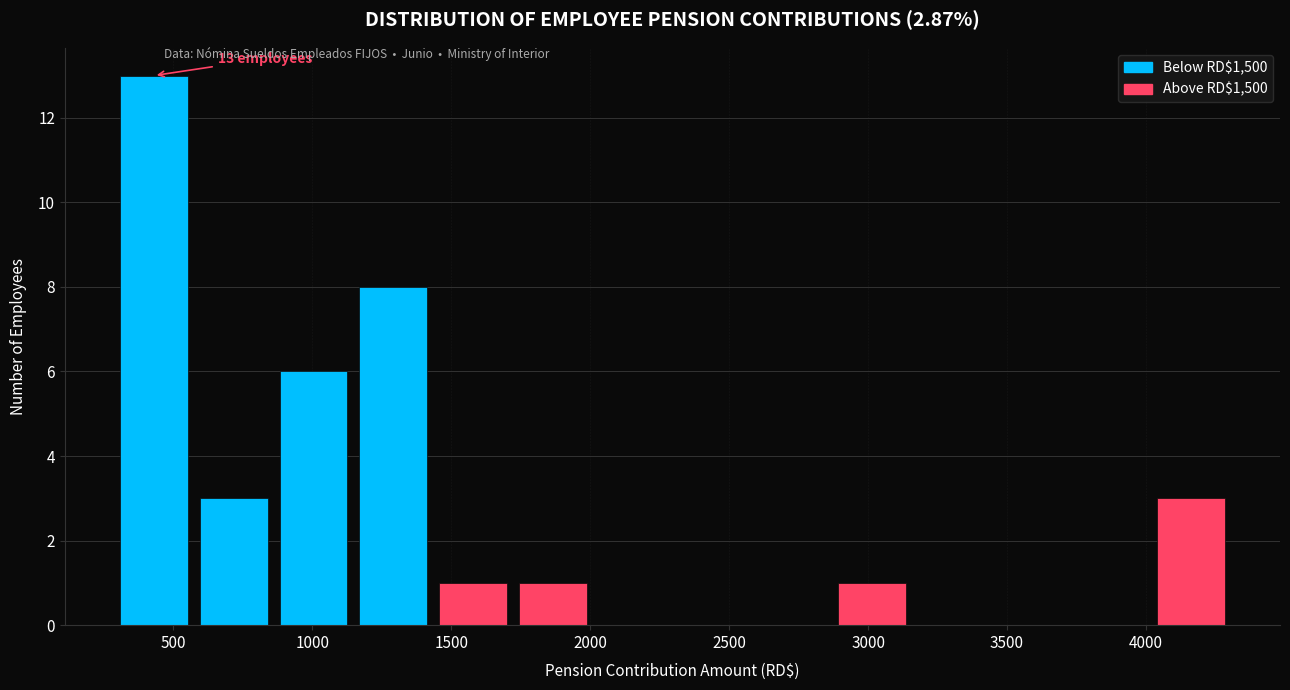

Over which range of the x-axis is the bar tallest?

300 to 550